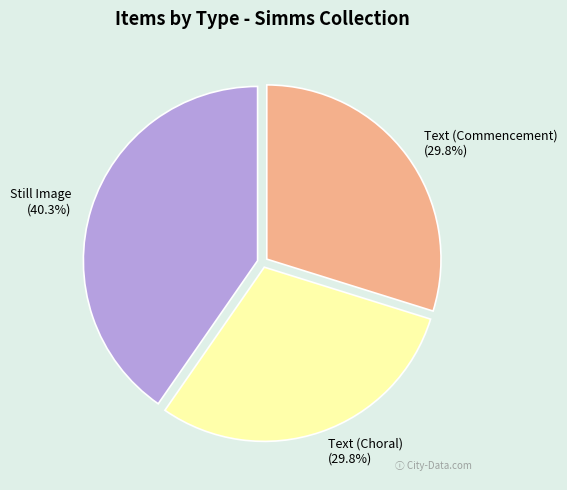

Is there a majority slice in this chart?

No